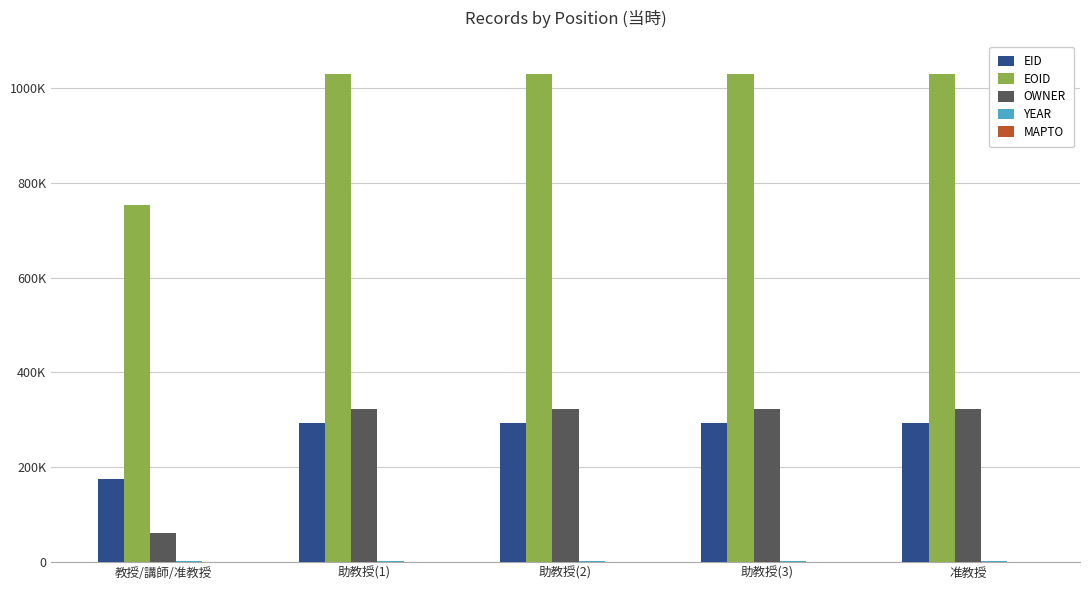

What is the label of the 5th bar from the right?

教授/講師/准教授